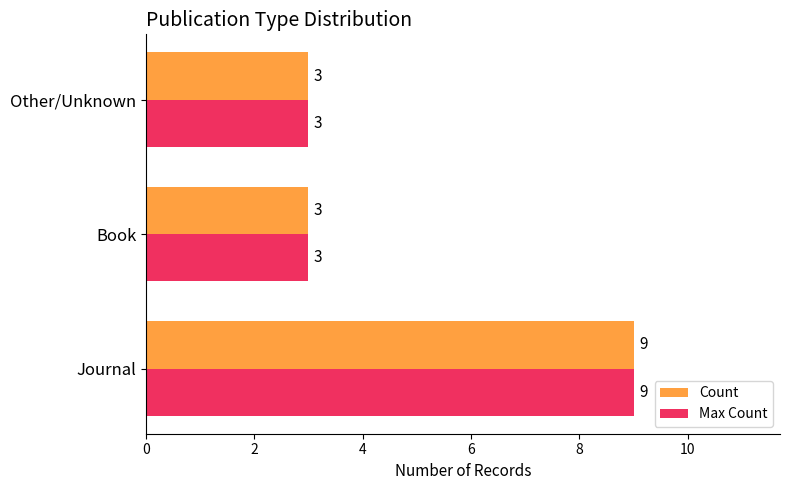

Count the Count values in the range 3 to 9.

3